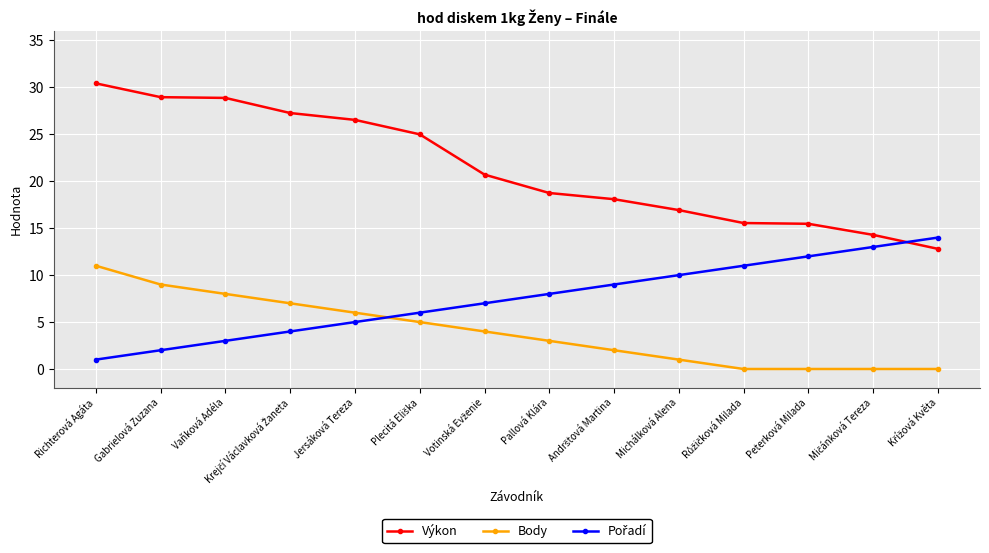

What is the total value across all series at Michálková Alena?

27.9